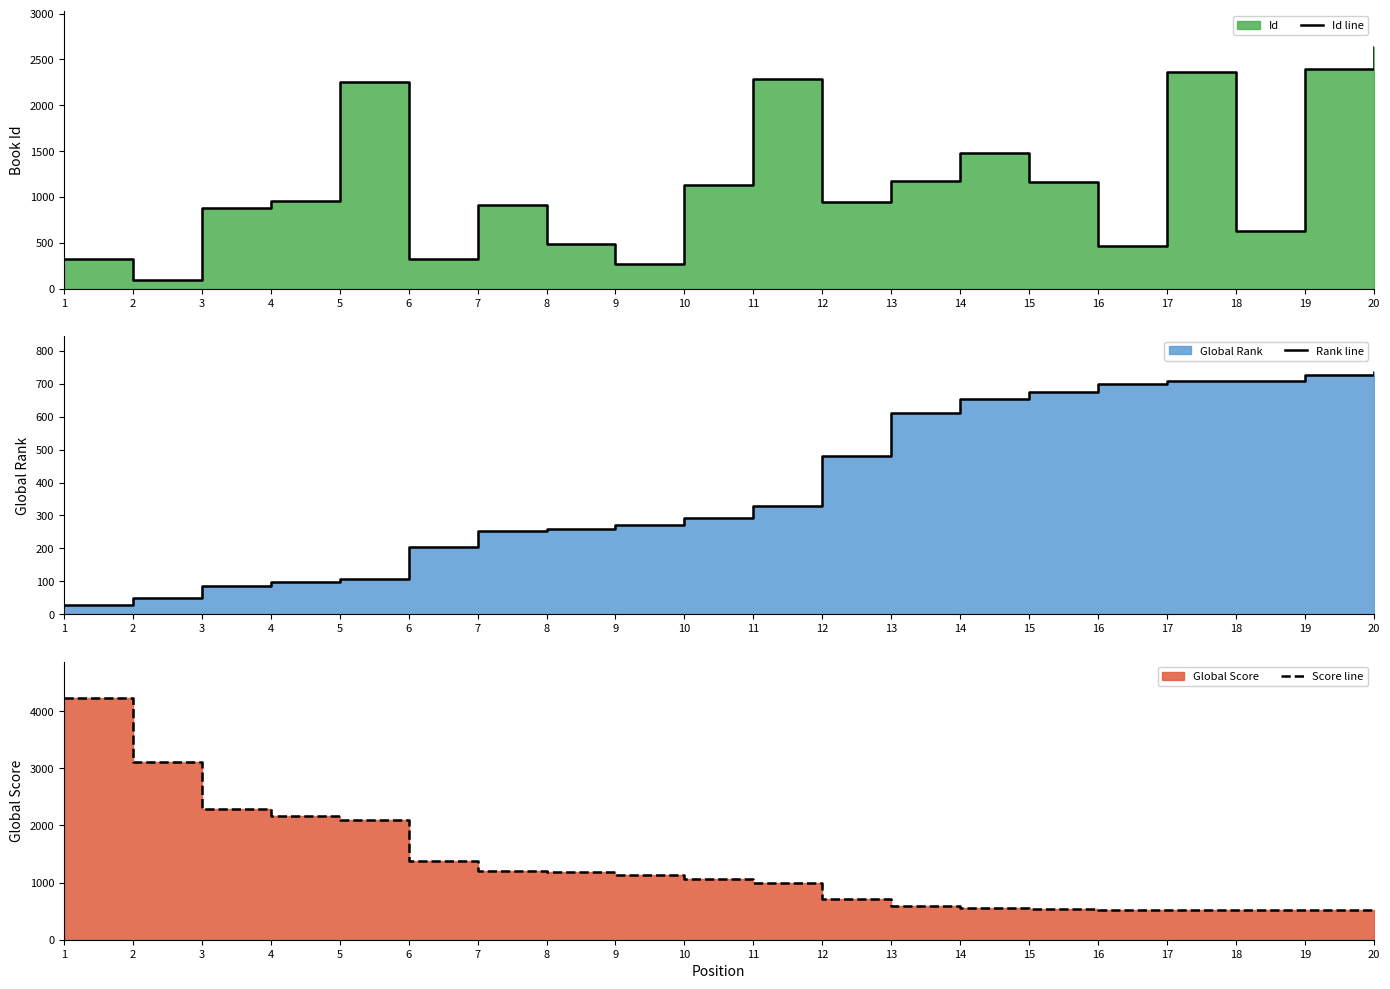

Is it true that Rank line equals 1078 at 18?

False